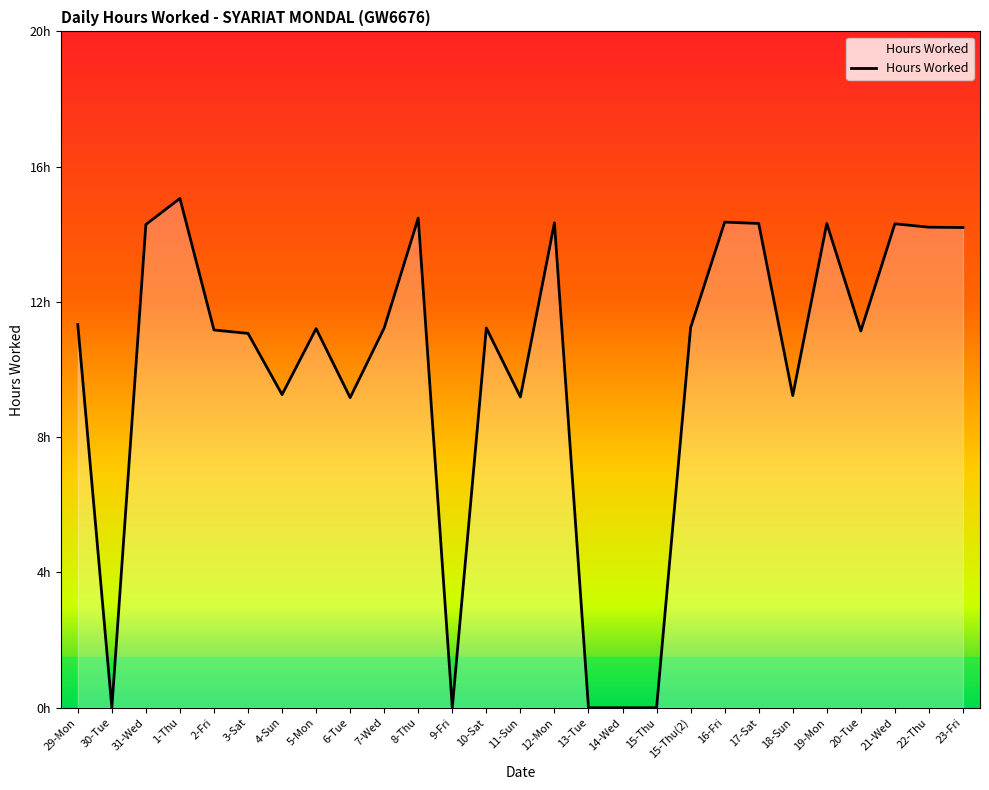

Rank the categories by value from lowest to highest.

30-Tue, 9-Fri, 13-Tue, 14-Wed, 15-Thu, 6-Tue, 11-Sun, 18-Sun, 4-Sun, 3-Sat, 20-Tue, 2-Fri, 5-Mon, 7-Wed, 10-Sat, 15-Thu(2), 29-Mon, 23-Fri, 22-Thu, 31-Wed, 21-Wed, 17-Sat, 19-Mon, 12-Mon, 16-Fri, 8-Thu, 1-Thu